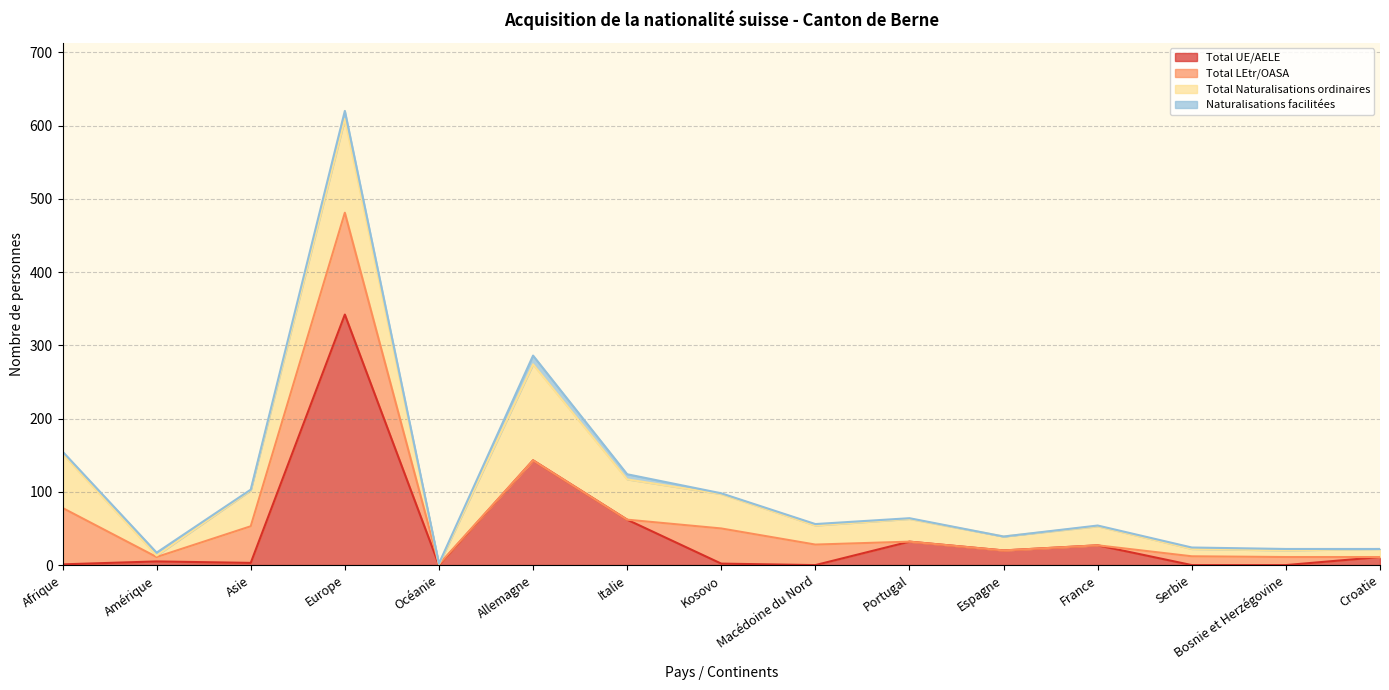

What is the maximum value for Total UE/AELE?

342